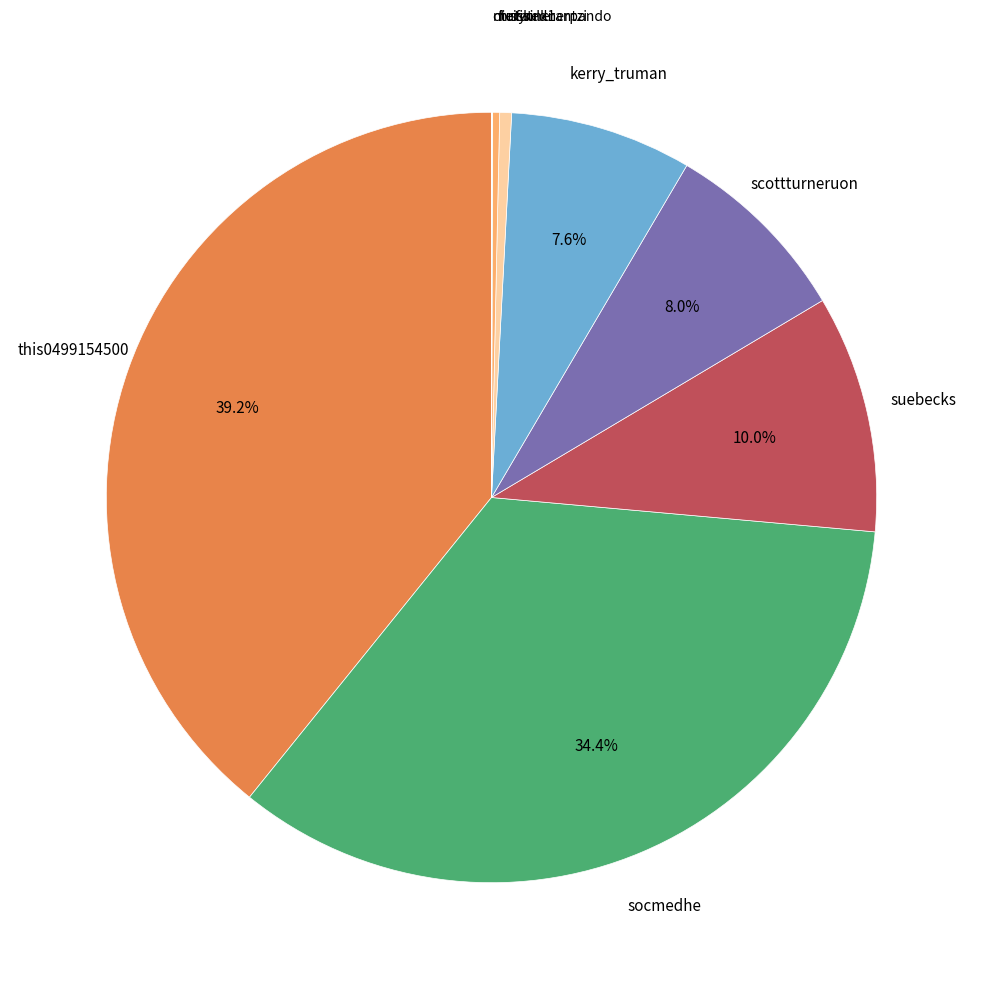

Count the number of slices in the pie.

10